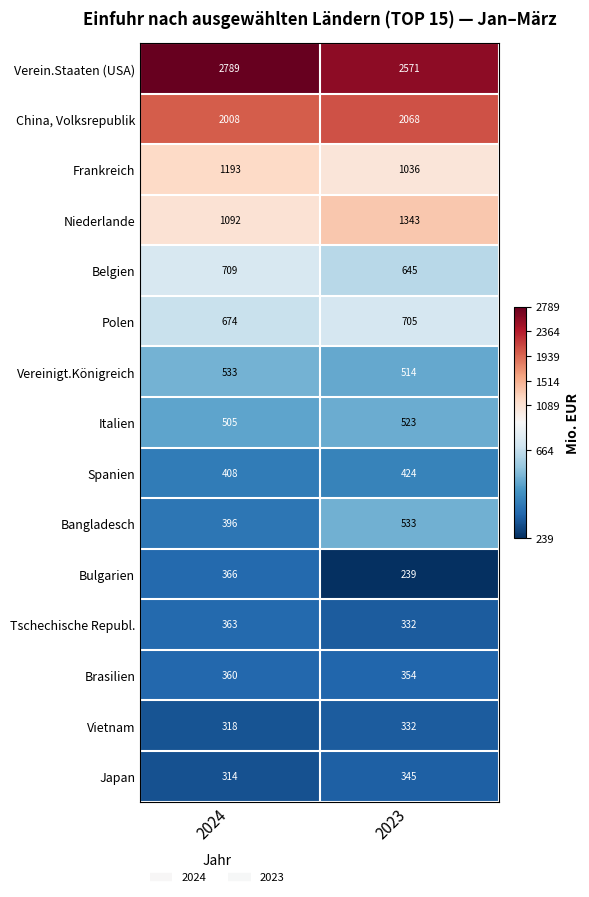

What value does the China, Volksrepublik series have at 2024, to the nearest 5?

2010